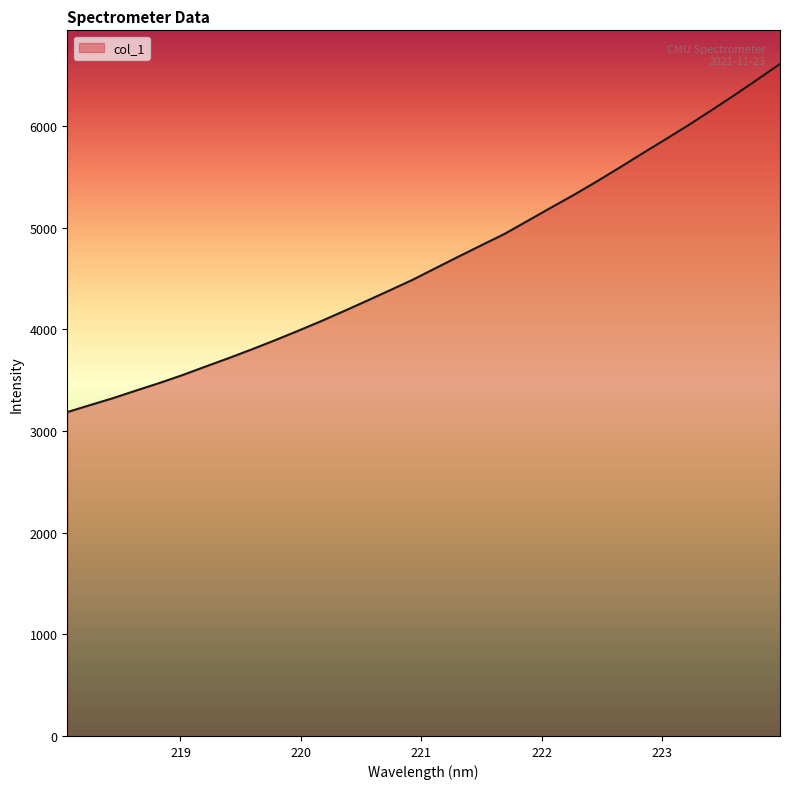

How many lines are shown in the chart?

1